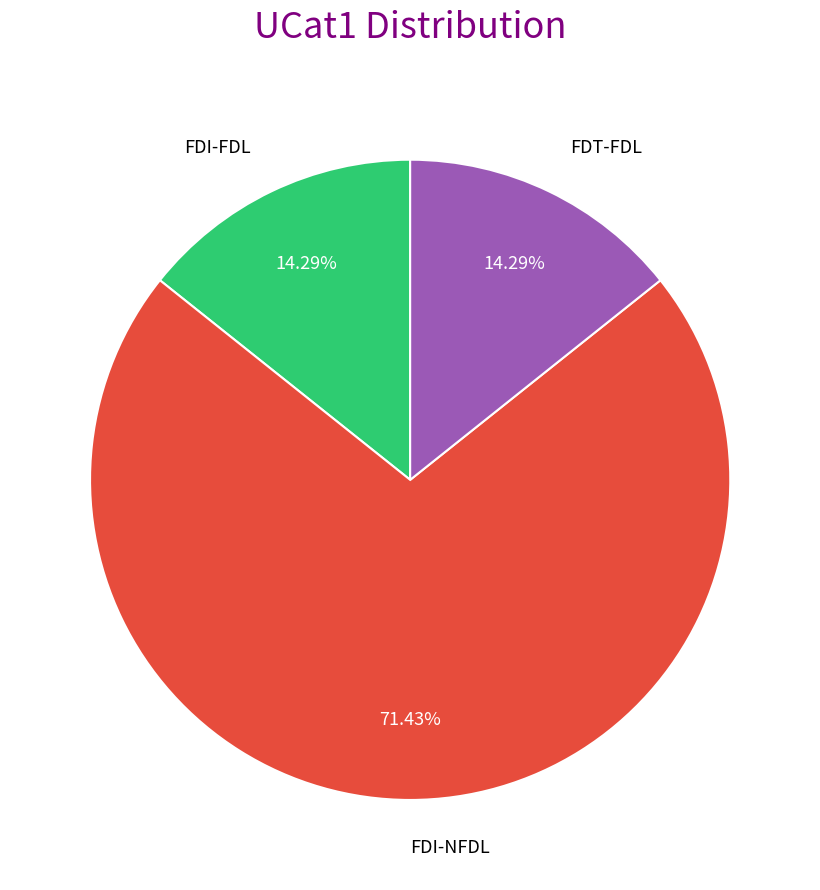

Do FDI-FDL and FDT-FDL together represent more than half of the pie?

No